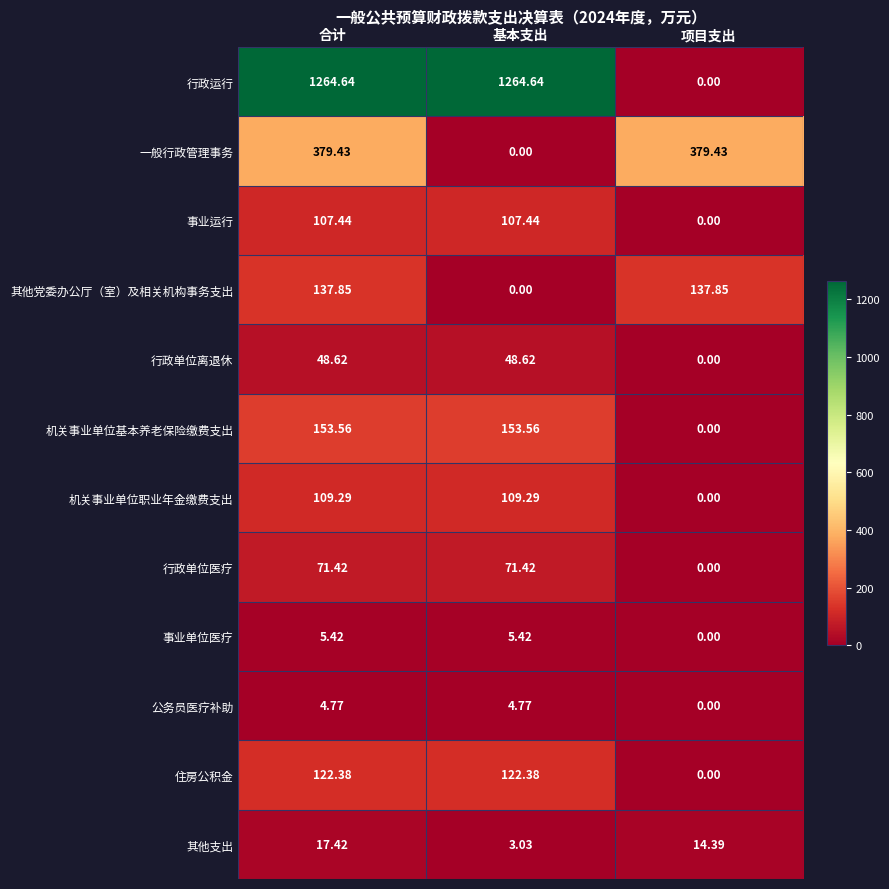

At which label does 事业单位医疗 first exceed 5?

合计